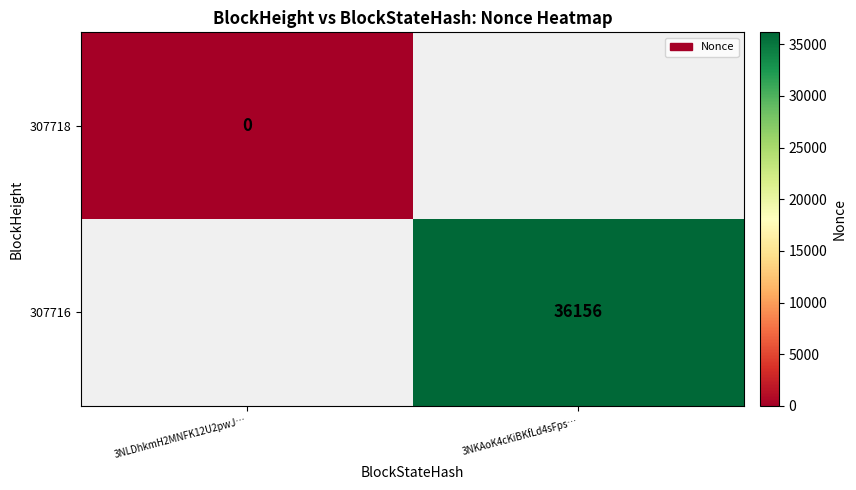

How many series are shown in this chart?

2